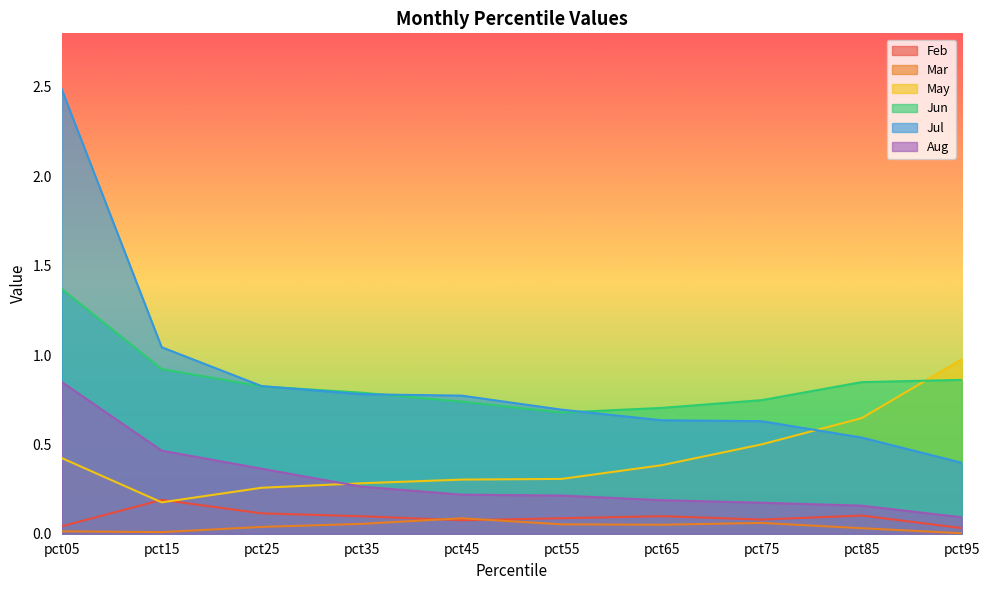

How many lines are shown in the chart?

6